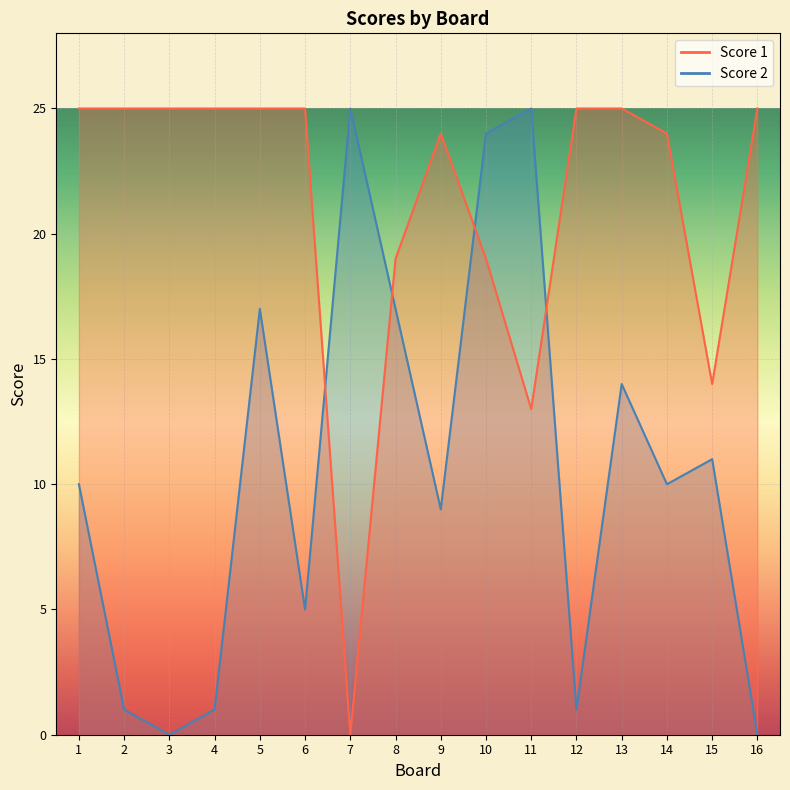

Which series has the widest spread of values?

Score 2